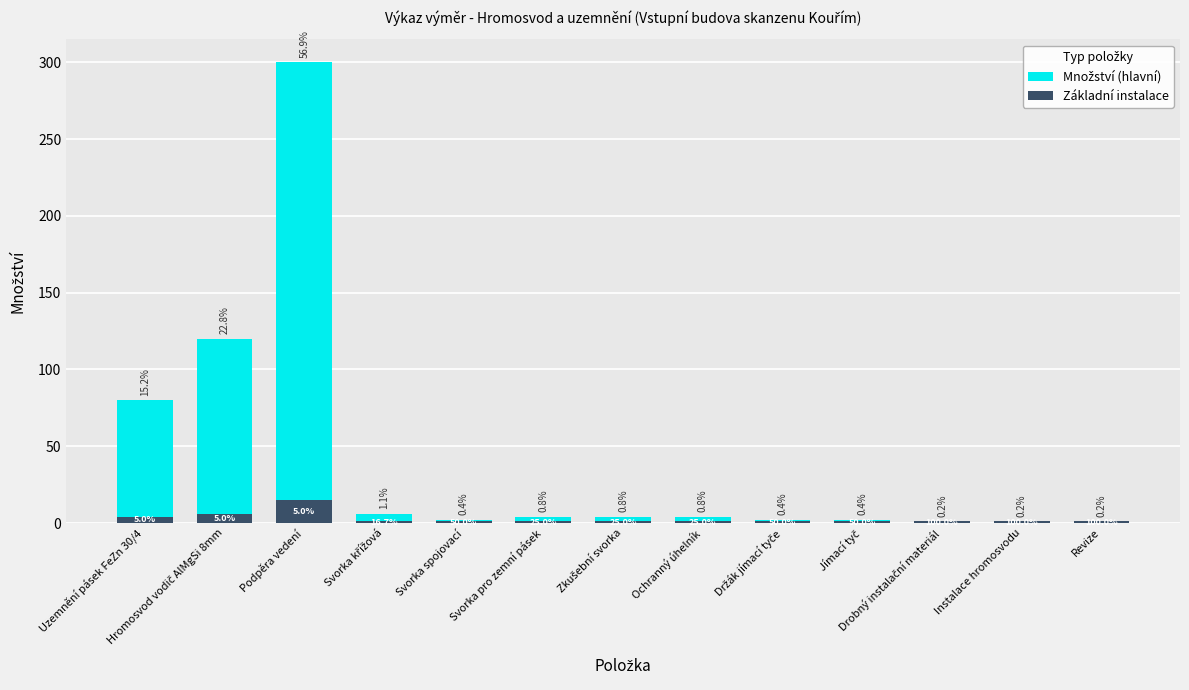

Does the chart contain stacked bars?

Yes